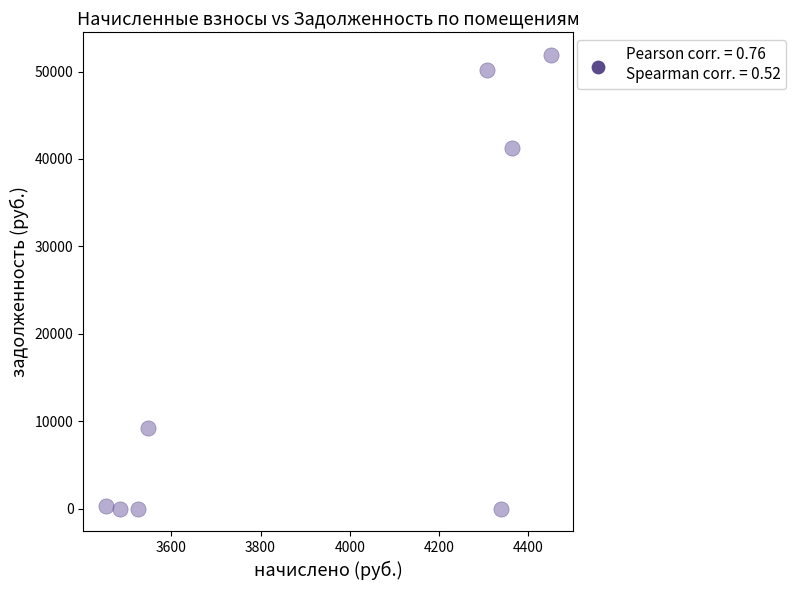

What Y value in the scatter plot is closest to 25945?

41300.1